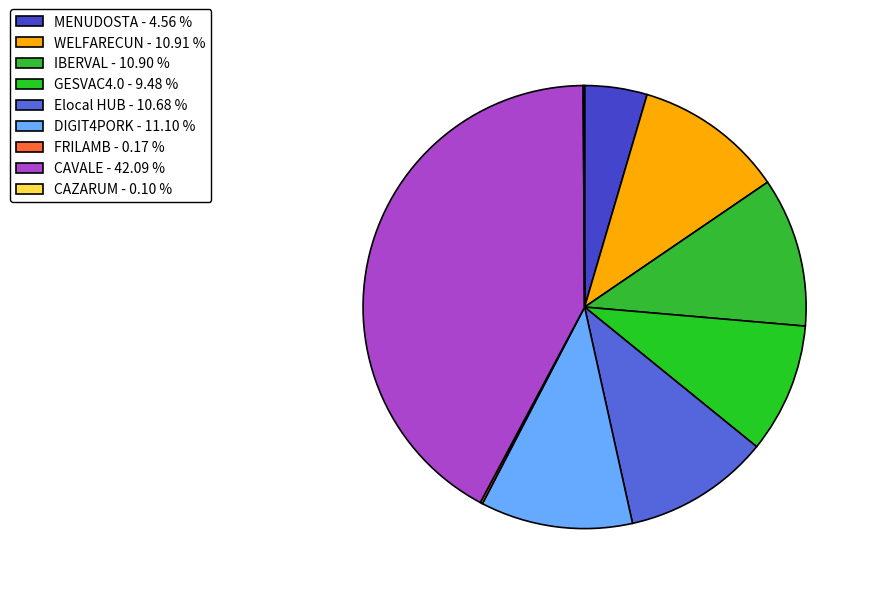

The MENUDOSTA slice represents 5% of the pie. True or false?

True